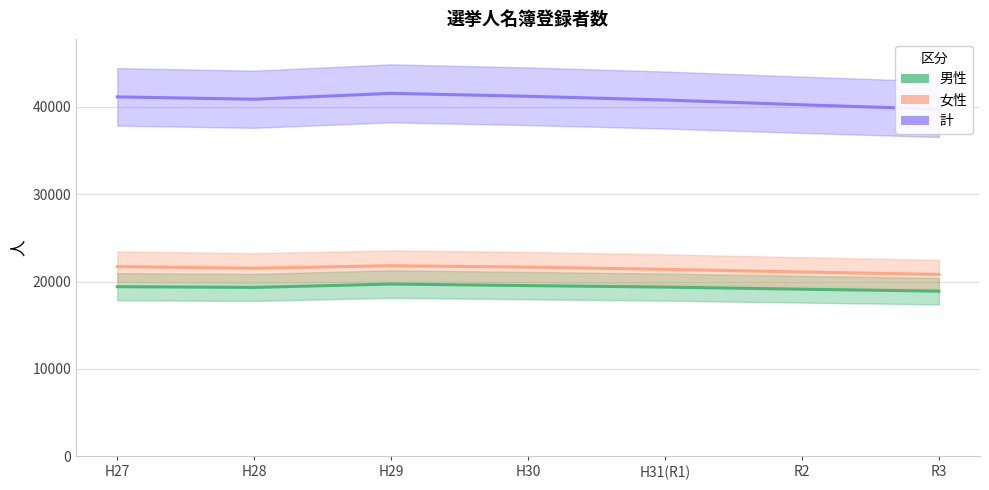

True or false: 女性 and 計 intersect in this chart.

False